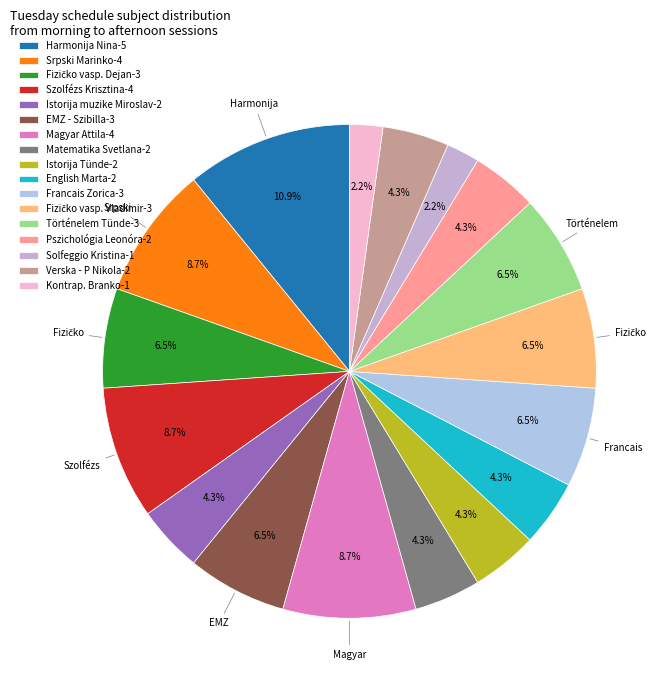

How many slices are in this pie chart?

17